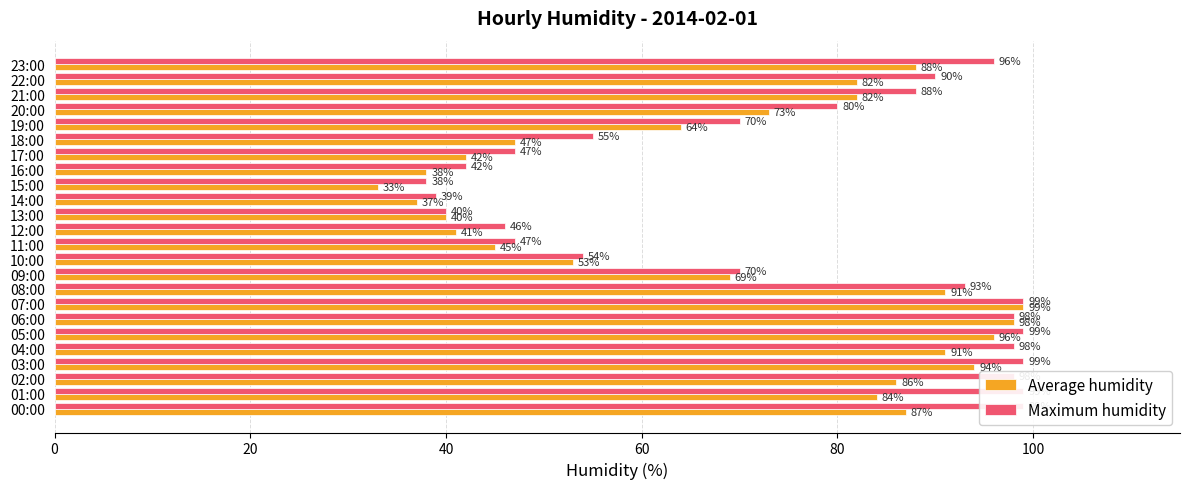

True or false: Average humidity has a value of 108 at 19:00.

False